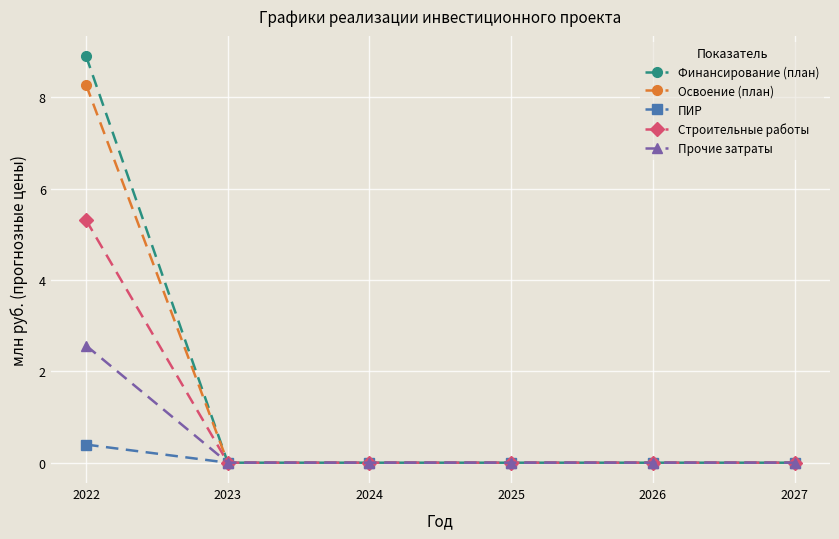

What are all the series names shown in the legend?

Финансирование (план), Освоение (план), ПИР, Строительные работы, Прочие затраты